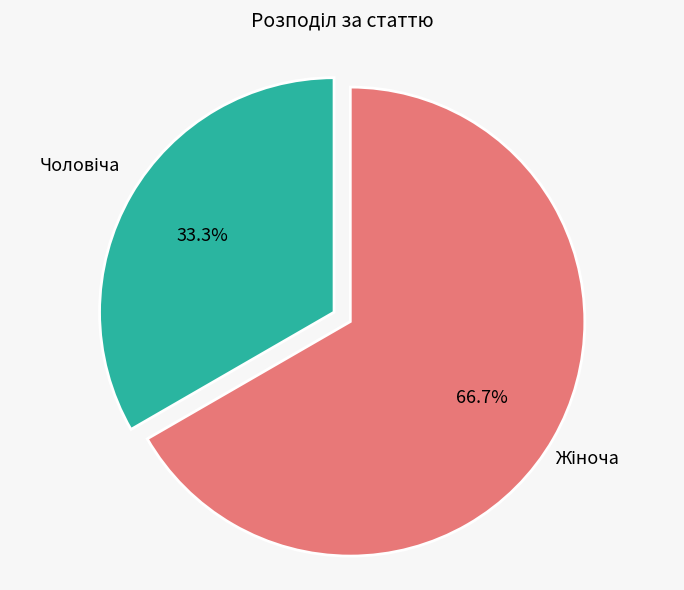

Does any single category account for the majority?

Yes